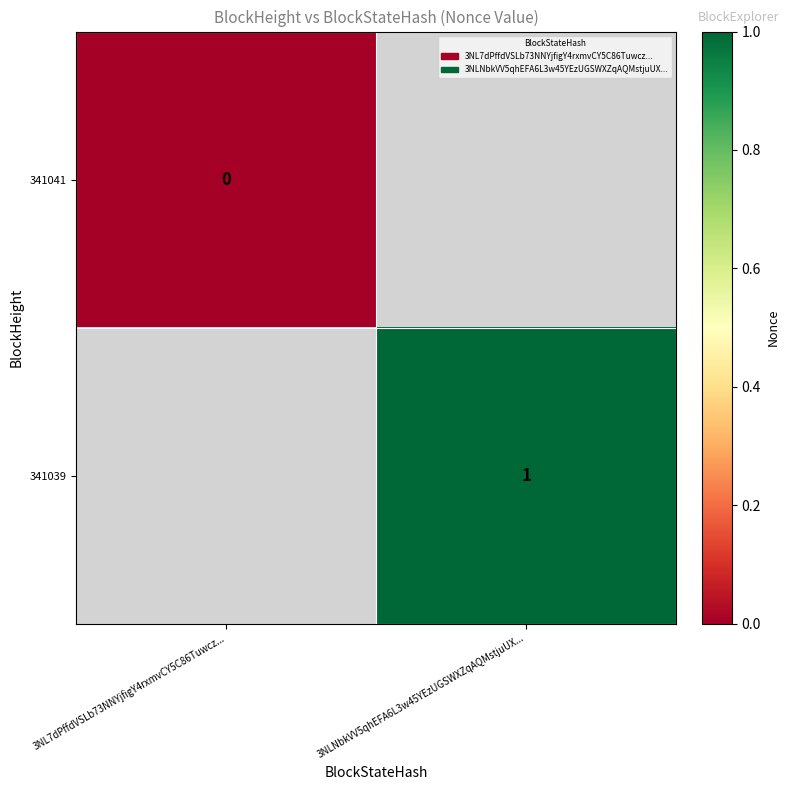

The value of 341039 at 3NLNbkVV5qhEFA6L3w45YEzUGSWXZqAQMstjuUX... is 2. True or false?

False